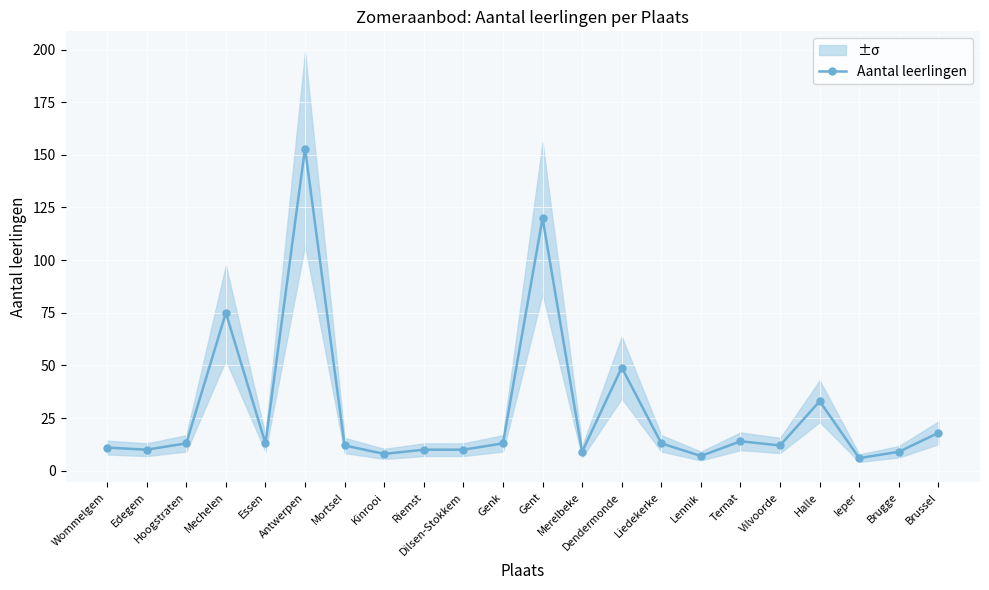

What is the difference between the maximum and second lowest values?

146